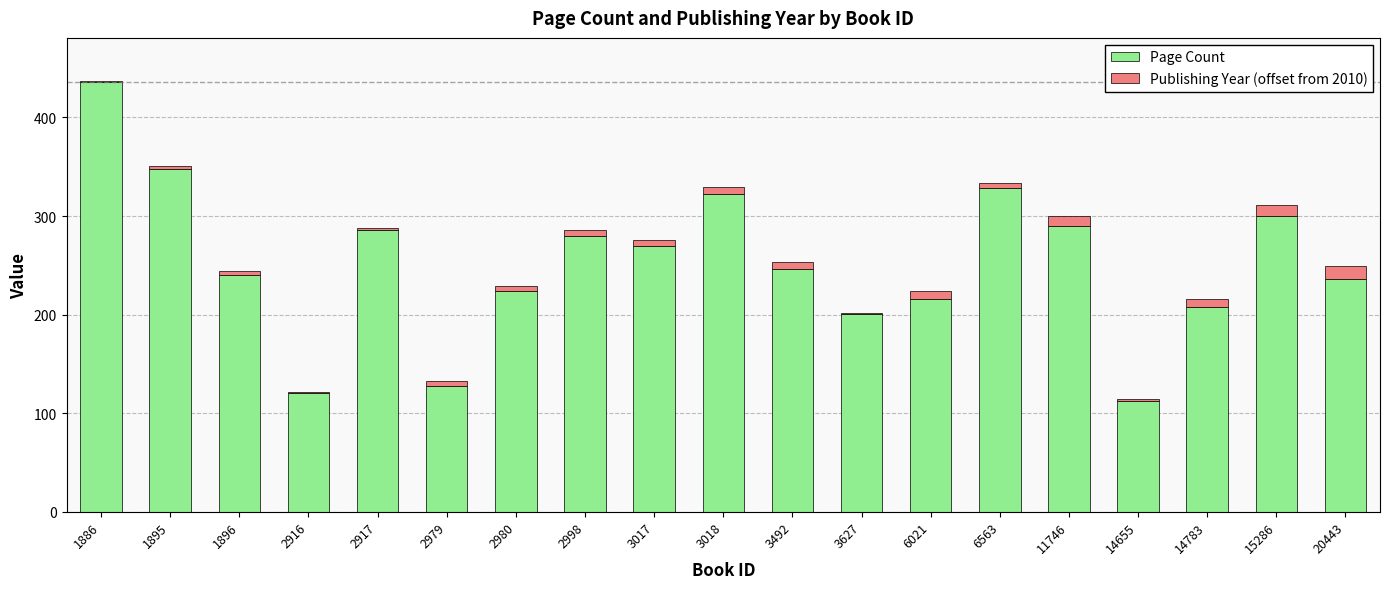

At which category is the sum across all series the highest?

1886